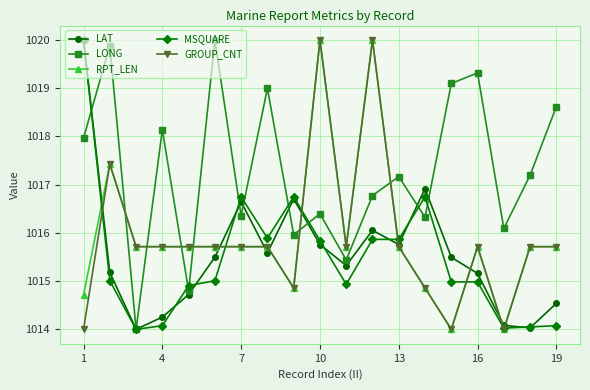

What is the maximum value for LAT?

1020.0